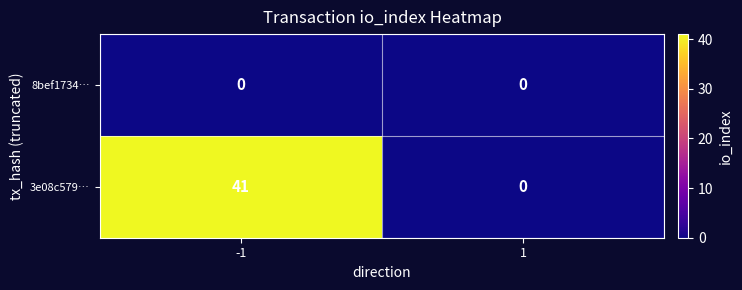

What is the sum of the 3e08c579… values at 1 and -1?

41